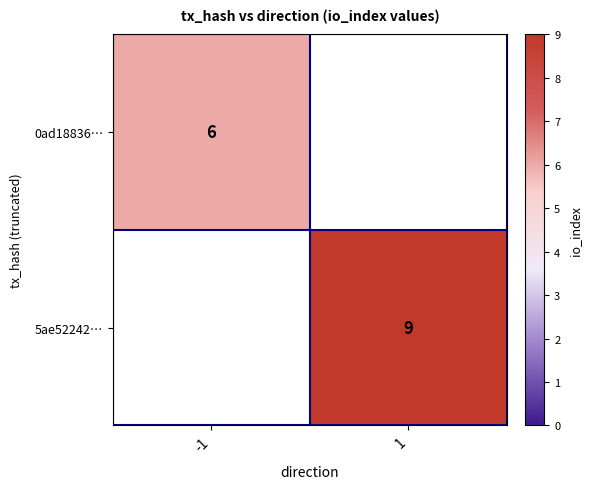

At how many categories does at least one series exceed 7?

1